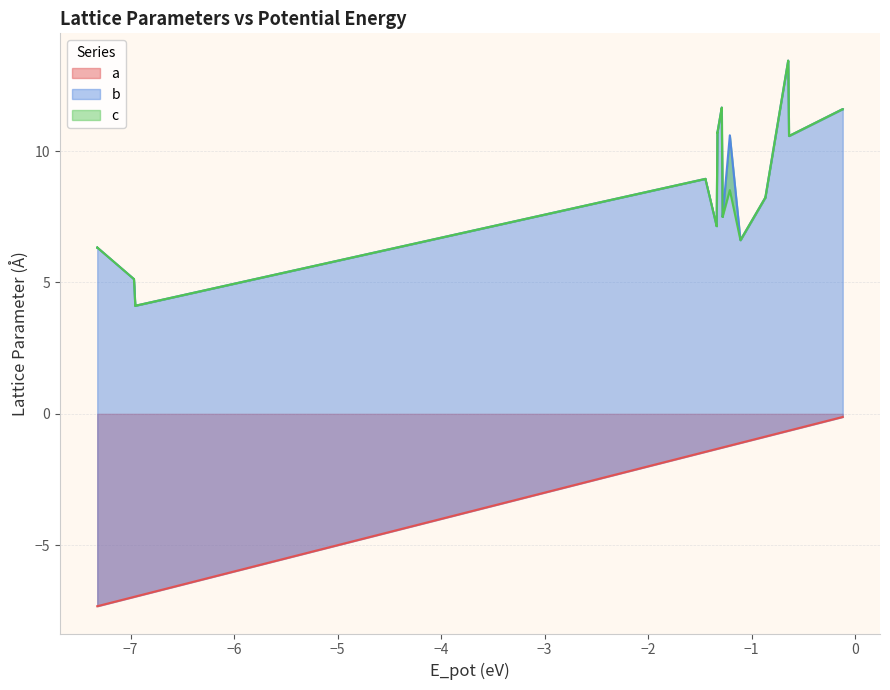

Is the value of a at 29 greater than the value of c at −5?

No